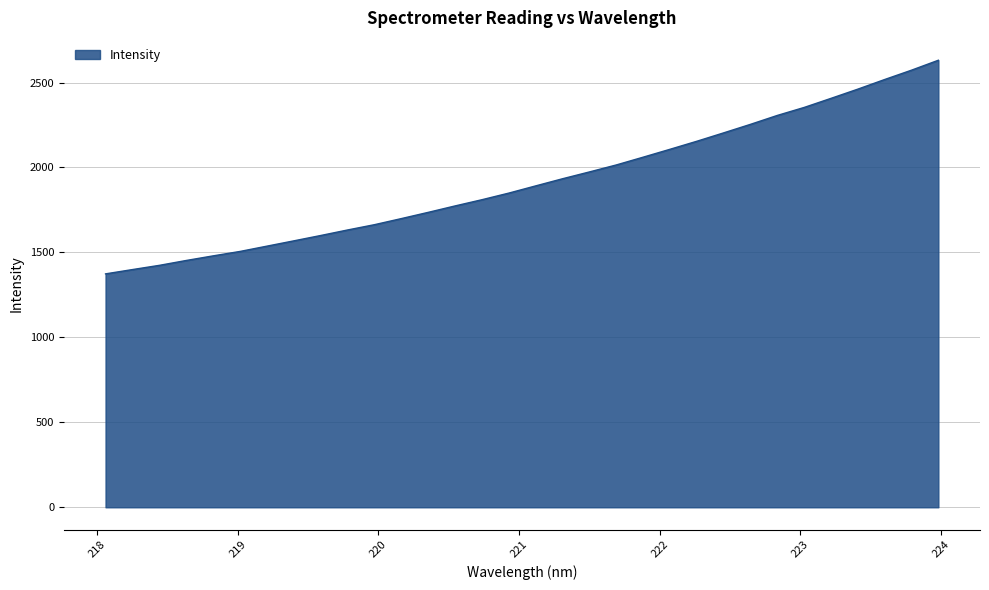

What is the minimum value shown in the chart?

1373.9